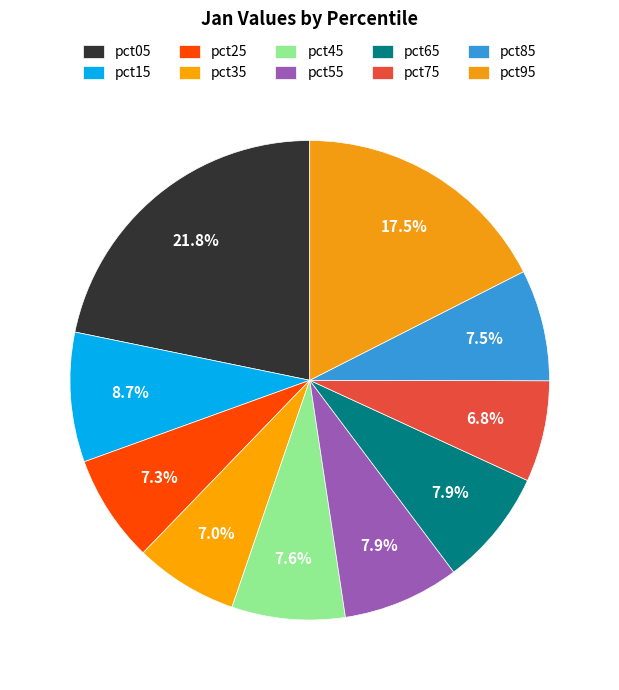

Which has a higher value, pct05 or pct45?

pct05